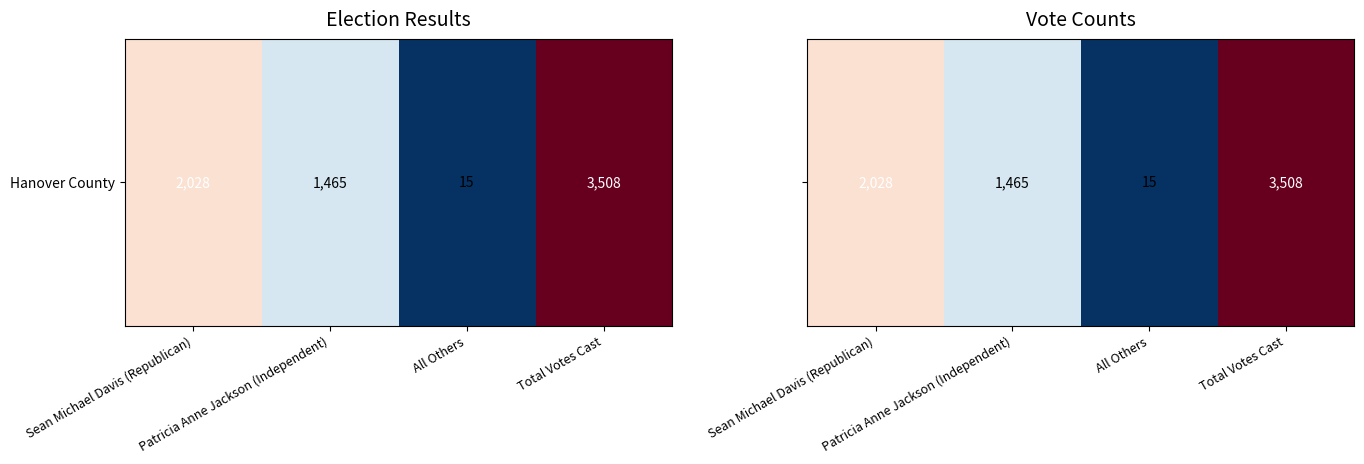

Rank the categories by value from highest to lowest.

Total Votes Cast, Sean Michael Davis (Republican), Patricia Anne Jackson (Independent), All Others